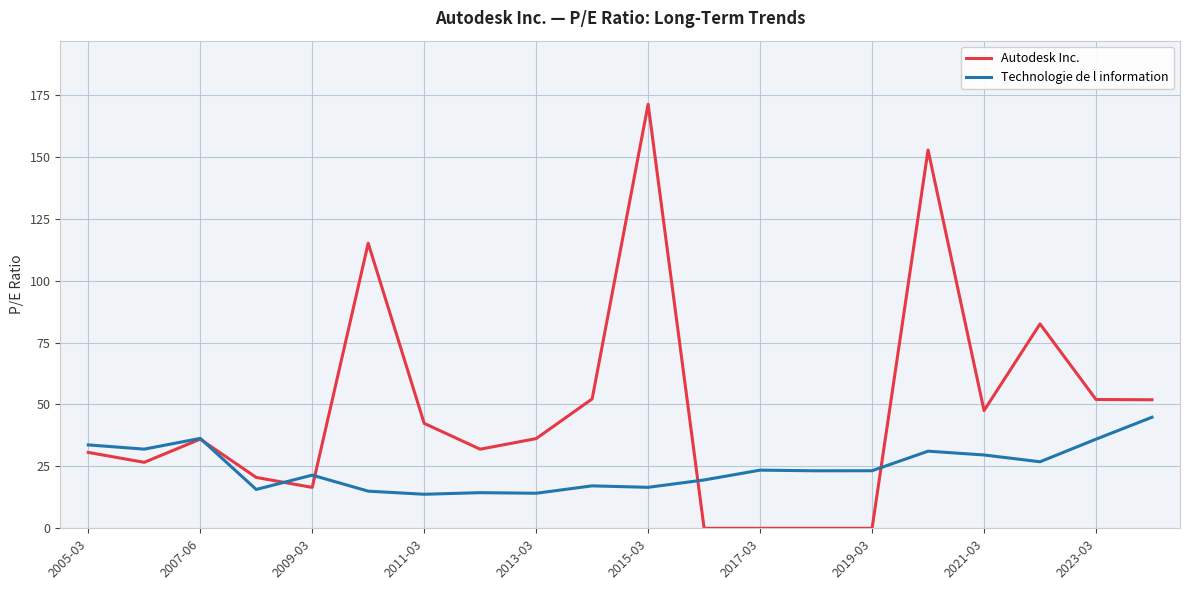

Which series has the widest spread of values?

Autodesk Inc.